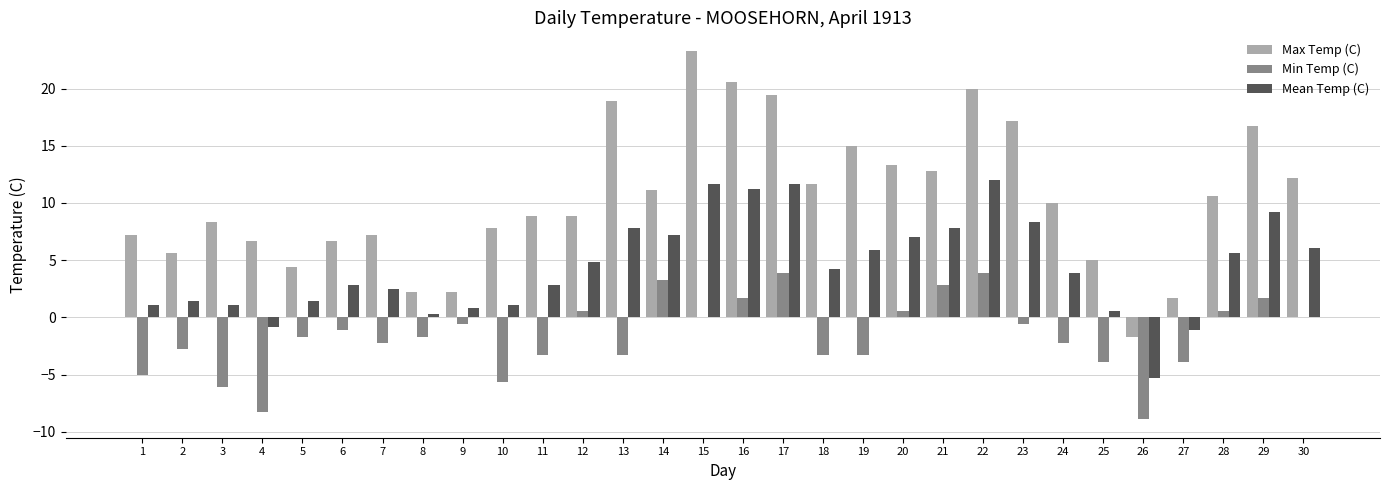

Which series has the widest spread of values?

Max Temp (C)